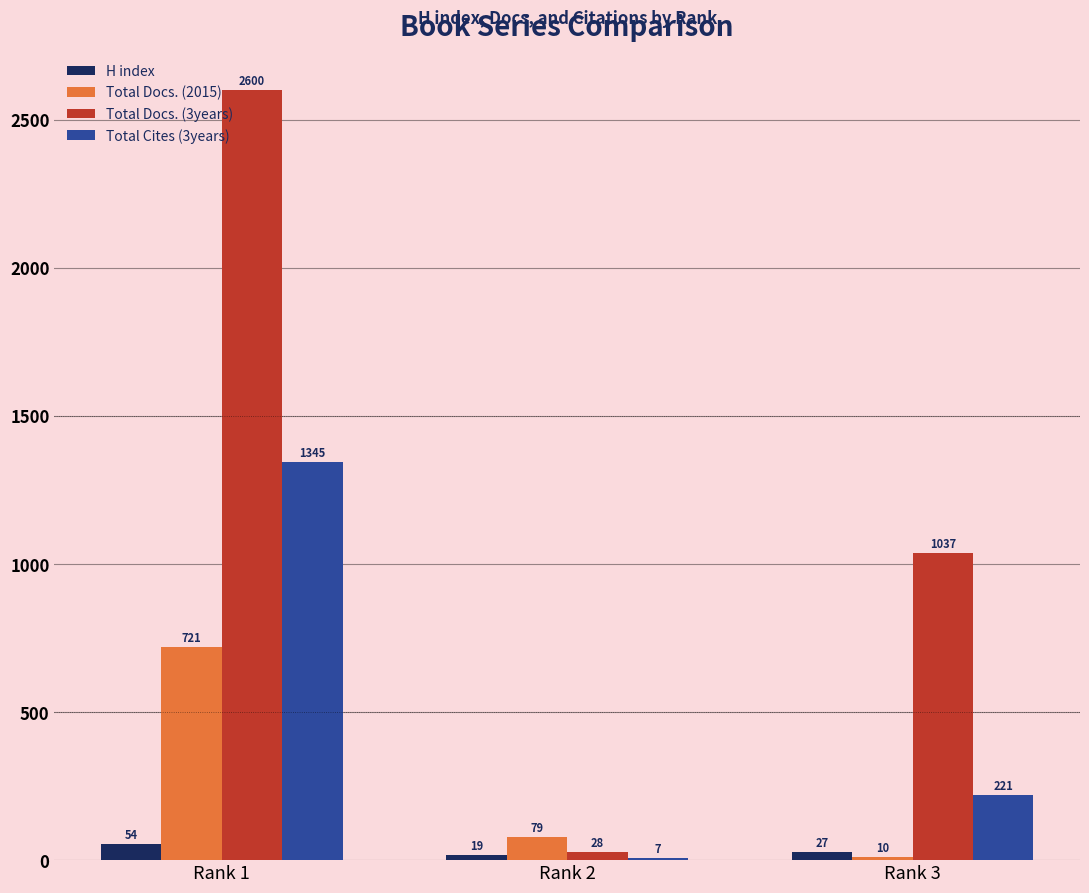

Count the number of data series in this chart.

4